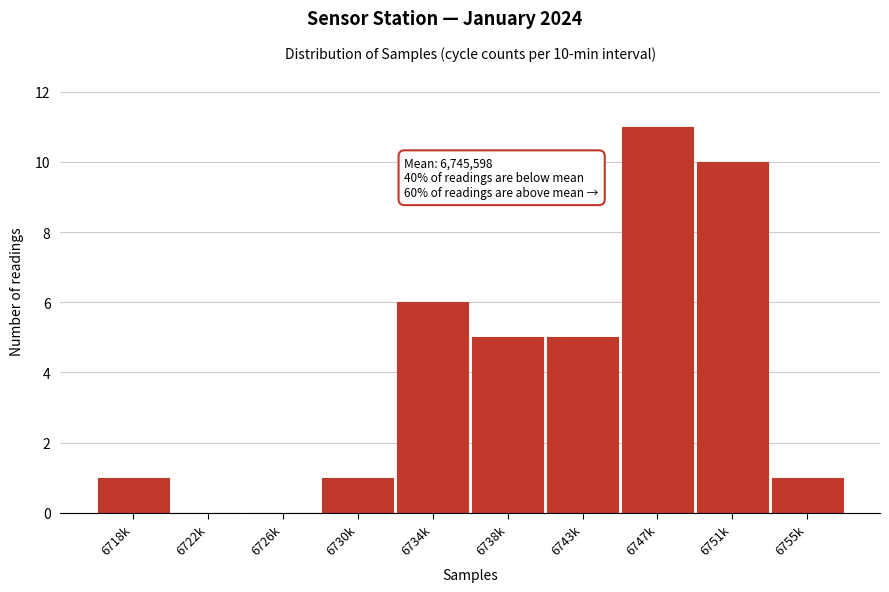

Reading left to right, extract all data points from this chart.

6718k=1	6722k=0	6726k=0	6730k=1	6734k=6	6738k=5	6743k=5	6747k=11	6751k=10	6755k=1